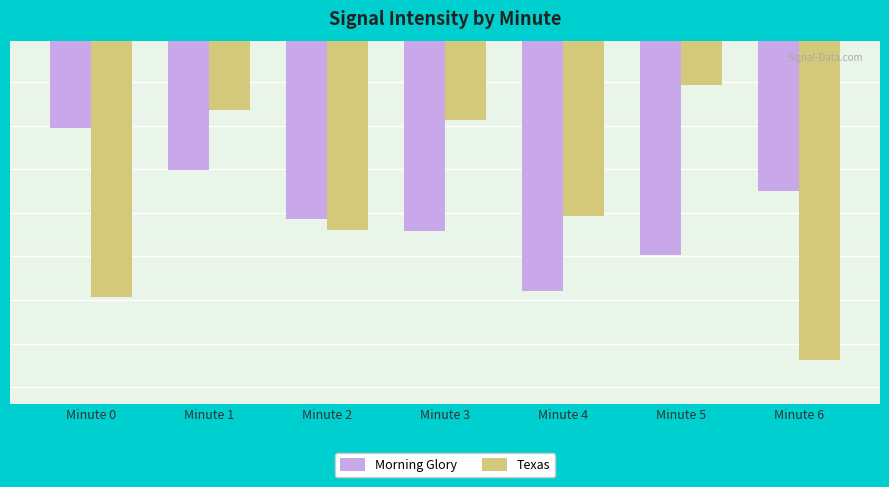

What is the average value of the Texas series?

-126.8